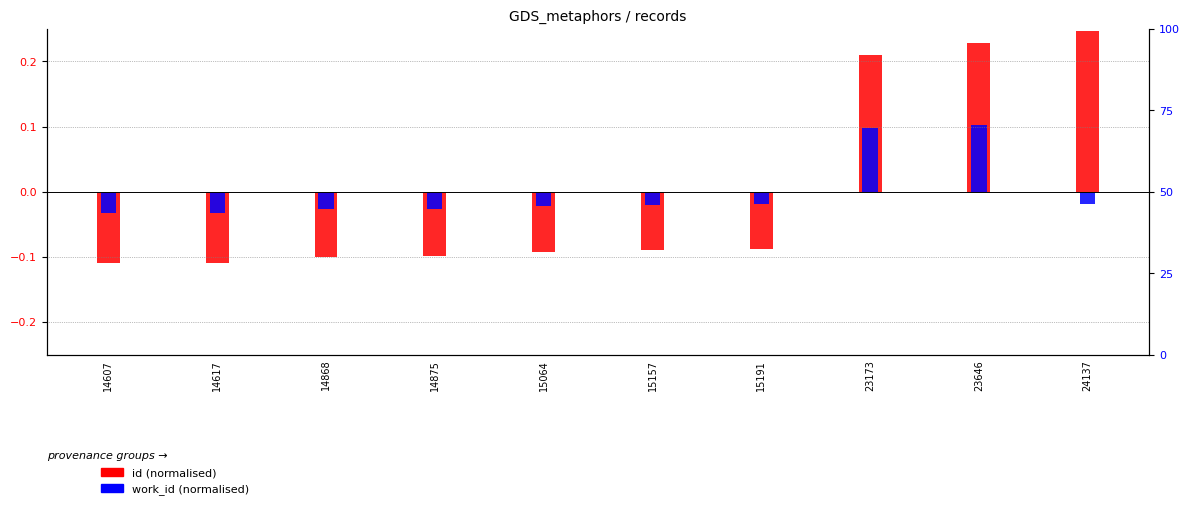

What is the sum of the id (normalised) values at 23646 and 24137?

0.5